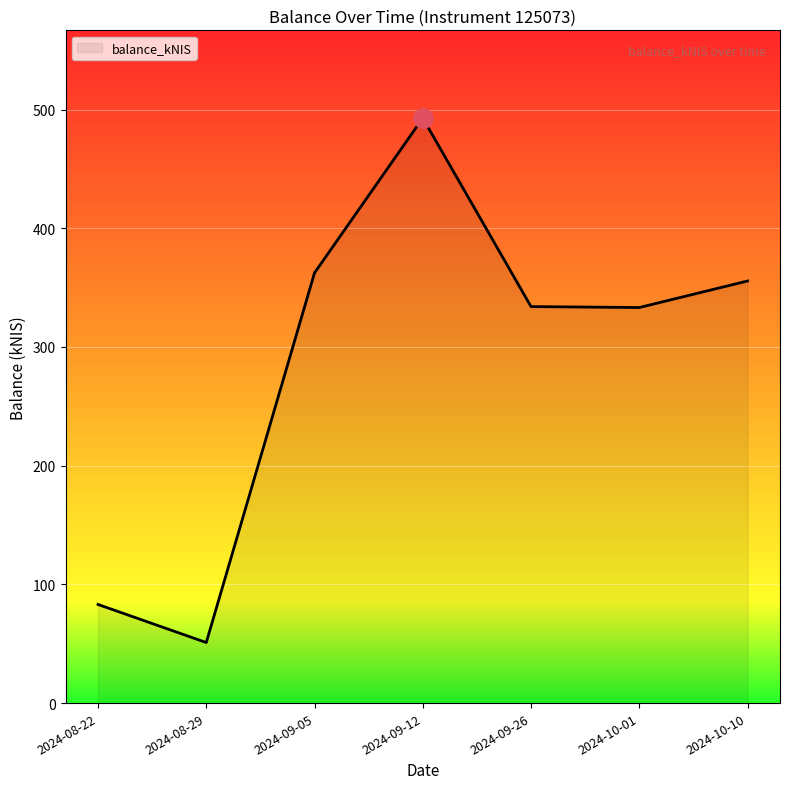

How many interior local valleys (lower than both neighbors) does the data have?

2